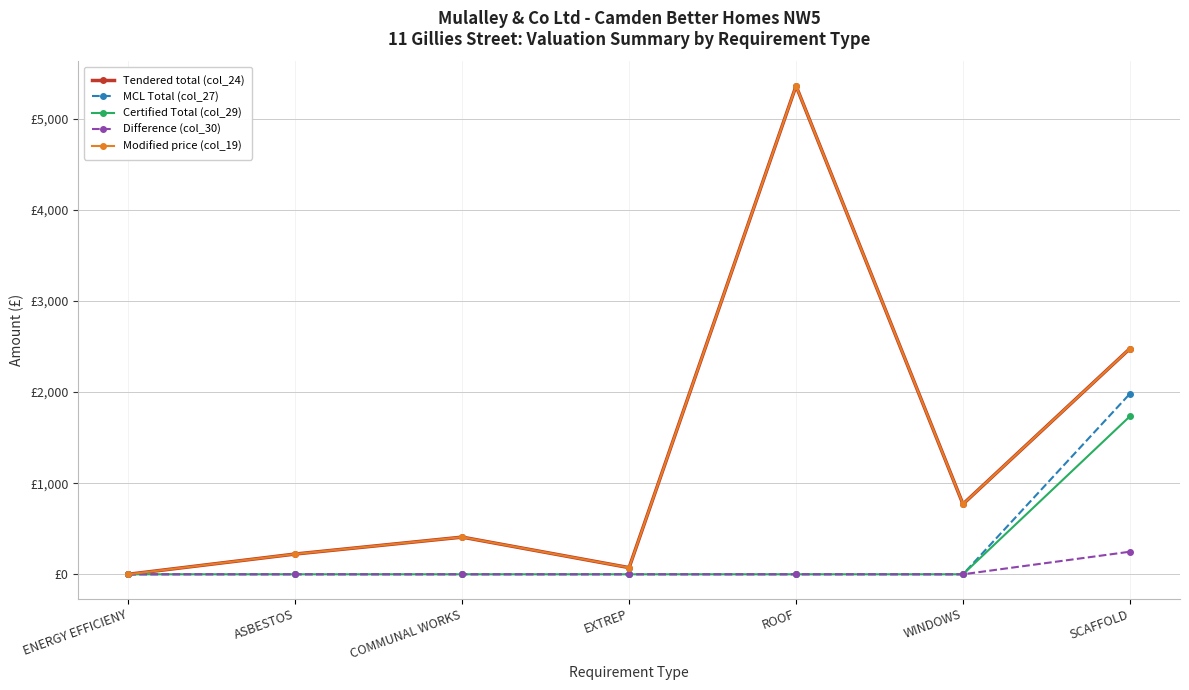

Reading left to right, list all the values displayed in this chart.

Tendered total (col_24): 0.0	222.3	408.0	73.0	5361.6	770.5	2477.7
MCL Total (col_27): 0.0	0.0	0.0	0.0	0.0	0.0	1982.1
Certified Total (col_29): 0.0	0.0	0.0	0.0	0.0	0.0	1734.4
Difference (col_30): 0.0	0.0	0.0	0.0	0.0	0.0	247.8
Modified price (col_19): 0.0	222.3	408.0	73.0	5361.6	770.5	2477.7